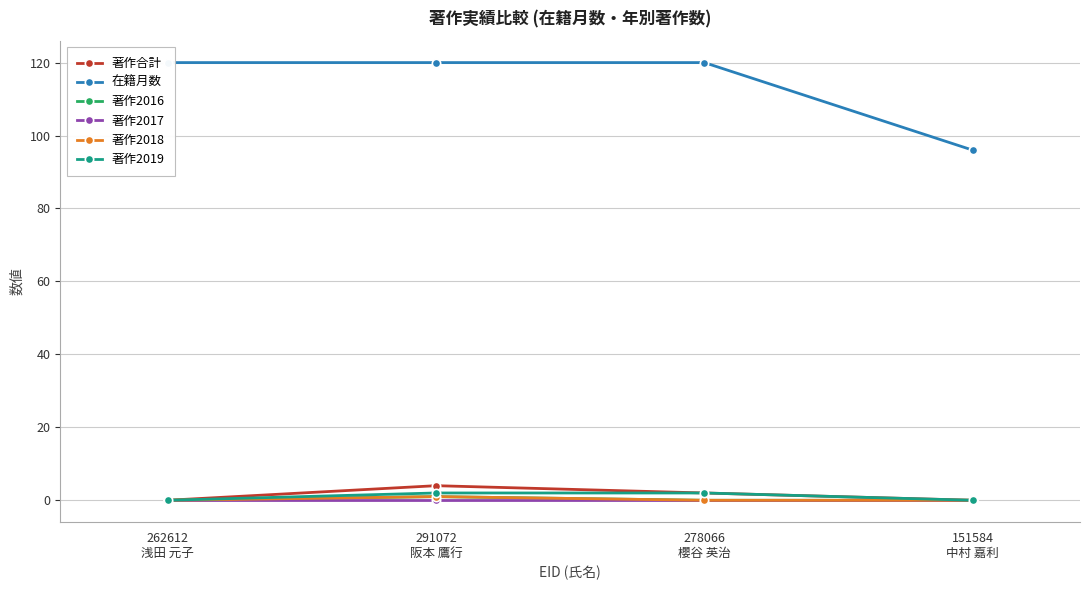

Which series has the largest range (max minus min)?

在籍月数